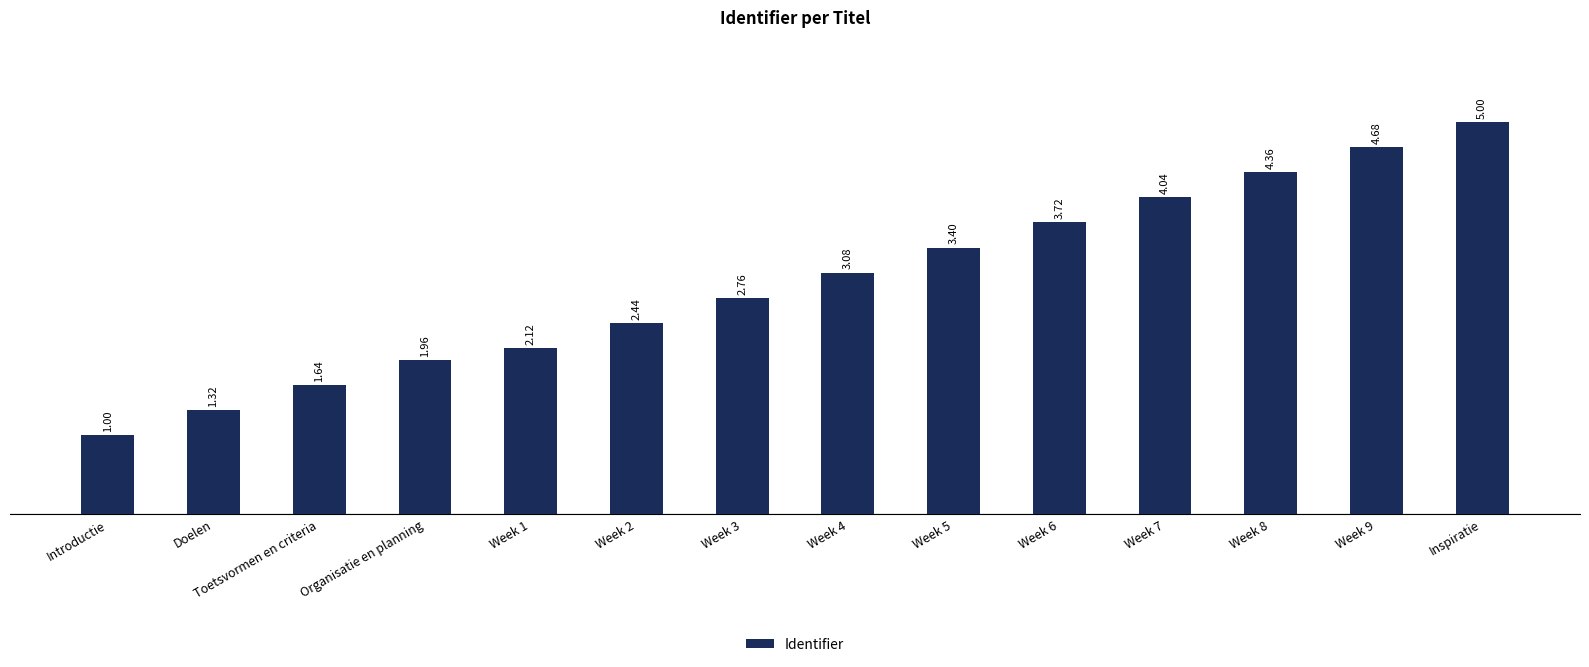

How many bars are there in total?

14